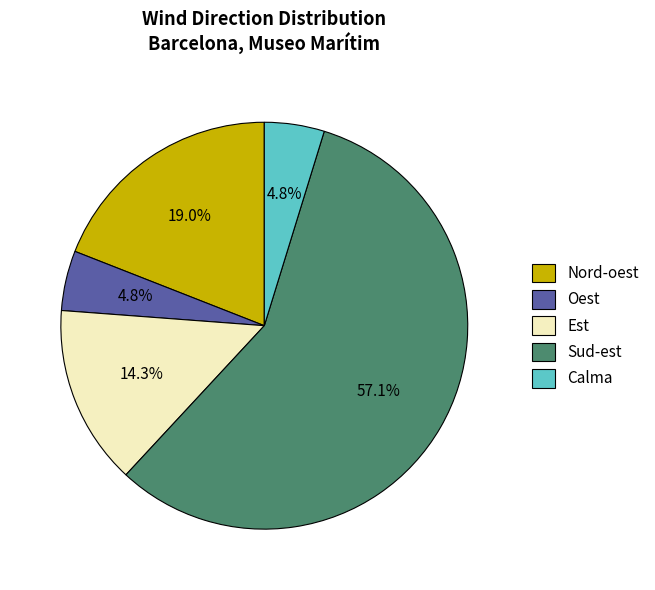

Between Oest and Est, which is larger?

Est